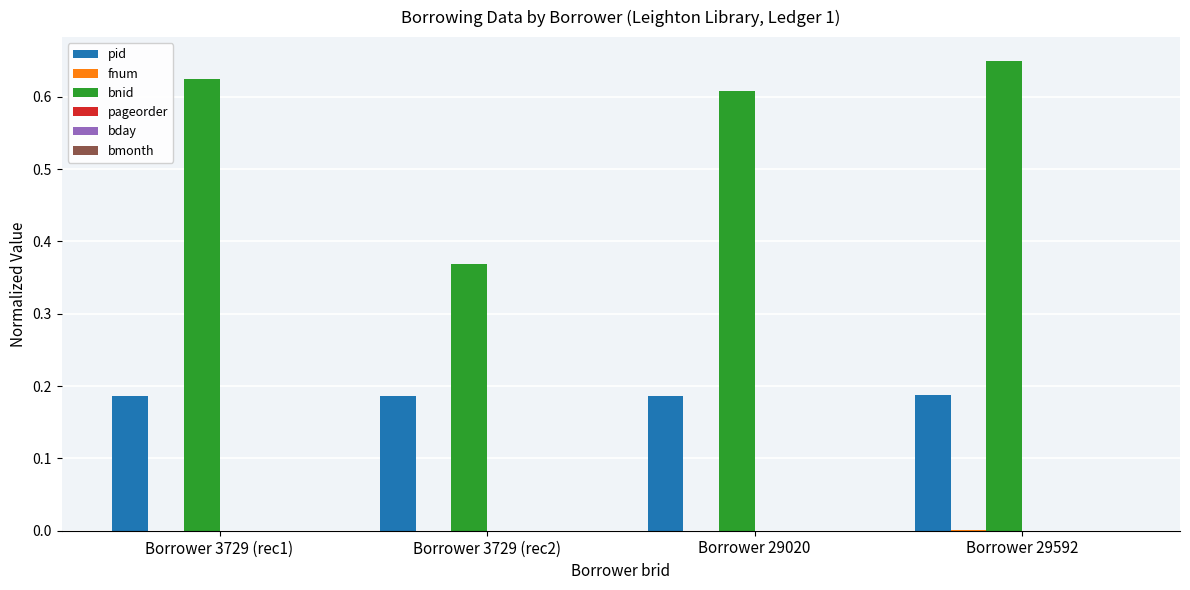

Which series changed the most between Borrower 3729 (rec2) and Borrower 29020?

bnid